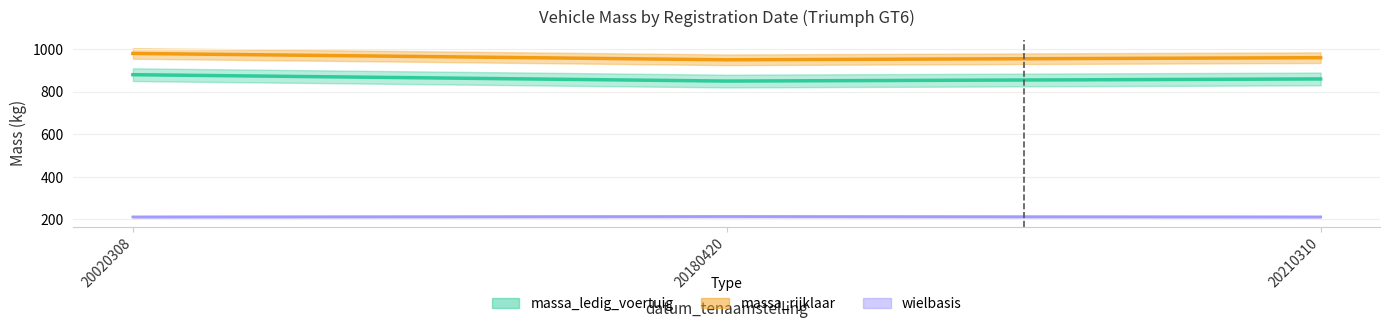

Rank the categories by massa_ledig_voertuig value from highest to lowest.

20020308, 20210310, 20180420